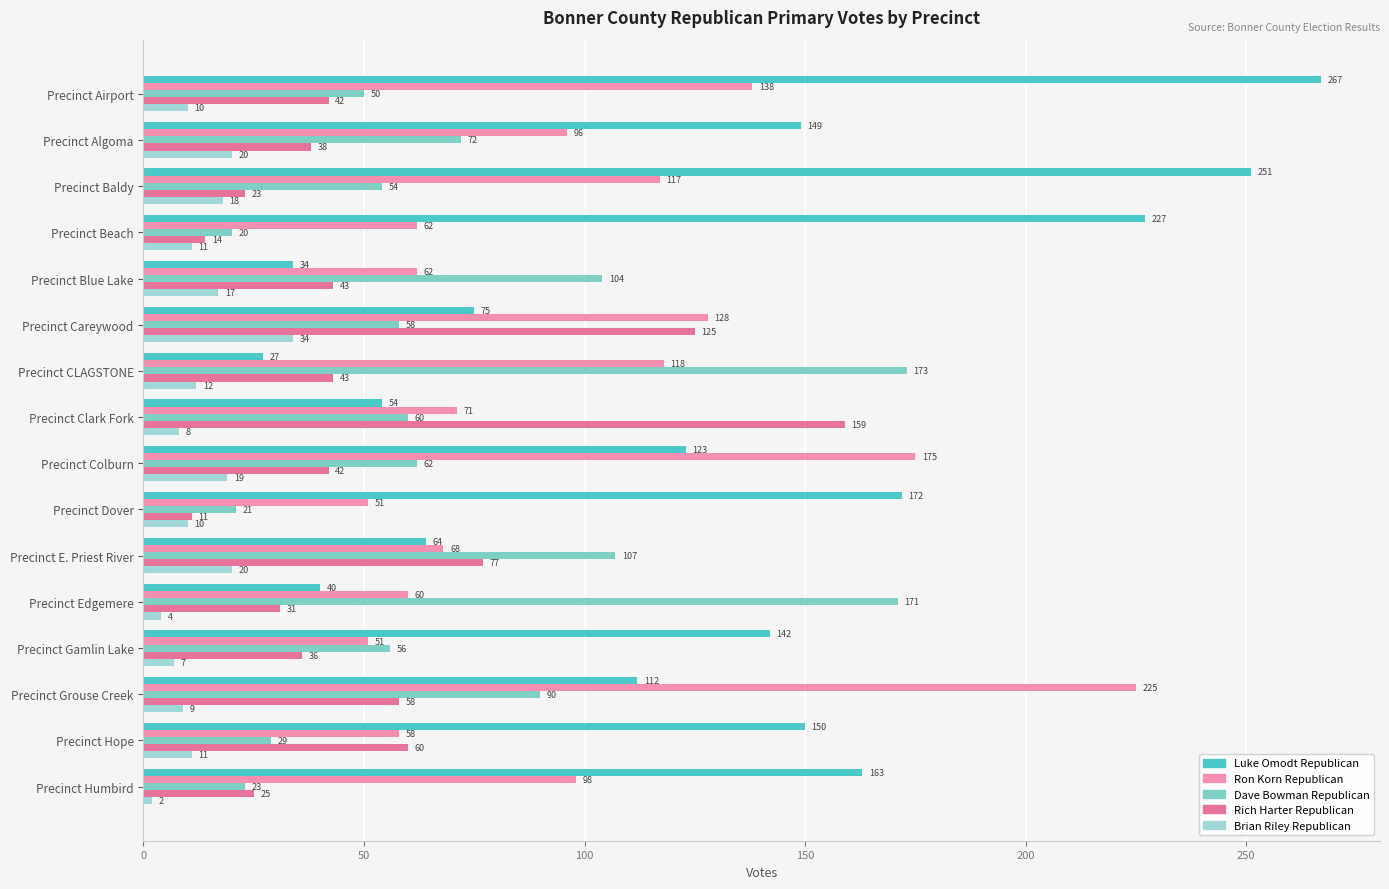

Which series has the largest range (max minus min)?

Luke Omodt Republican